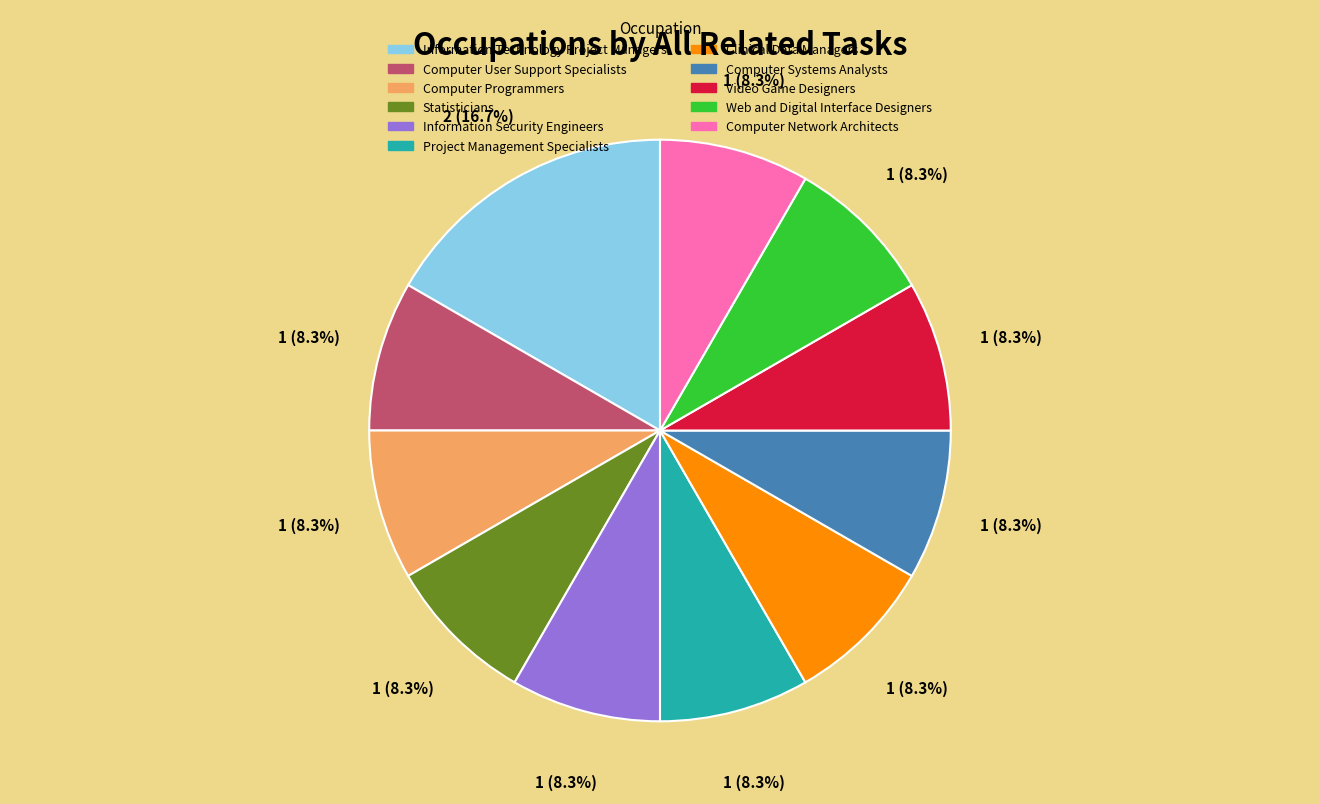

How many segments does this pie chart have?

11